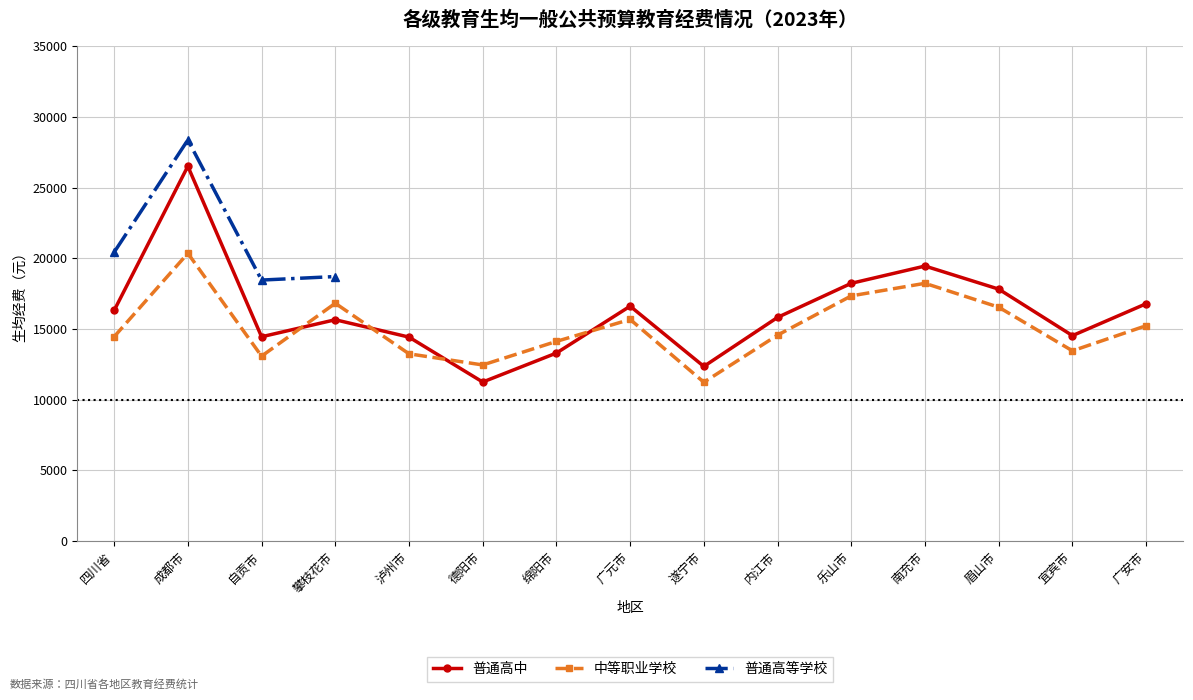

At which category does 中等职业学校（元） reach its first local peak?

成都市